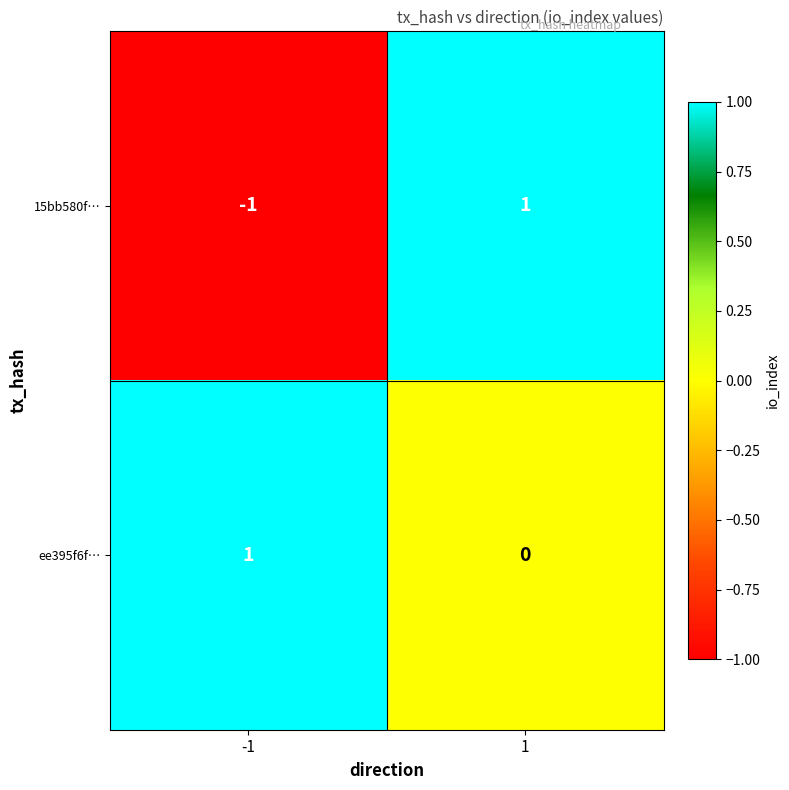

Which series has the widest spread of values?

15bb580f…